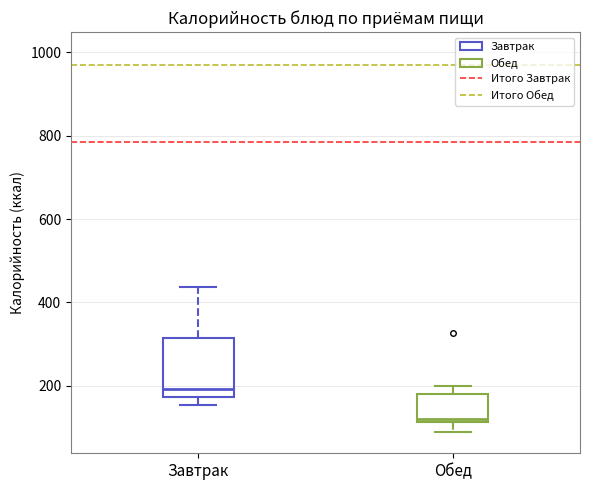

Where is the lower edge of the box for Завтрак on the y-axis? The values are not printed on the chart, so give them approximately, as read against the axis.

180